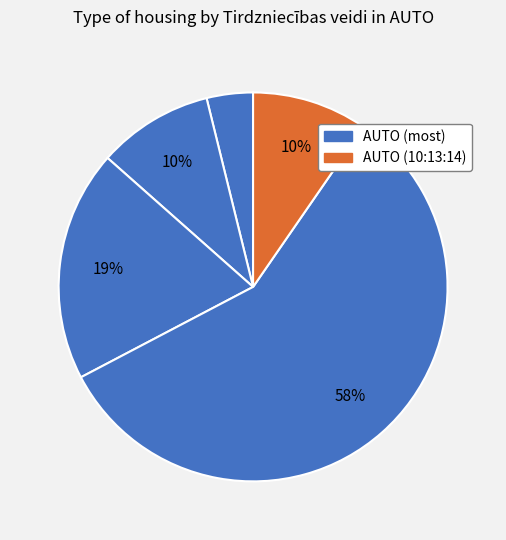

Count the number of slices in the pie.

5